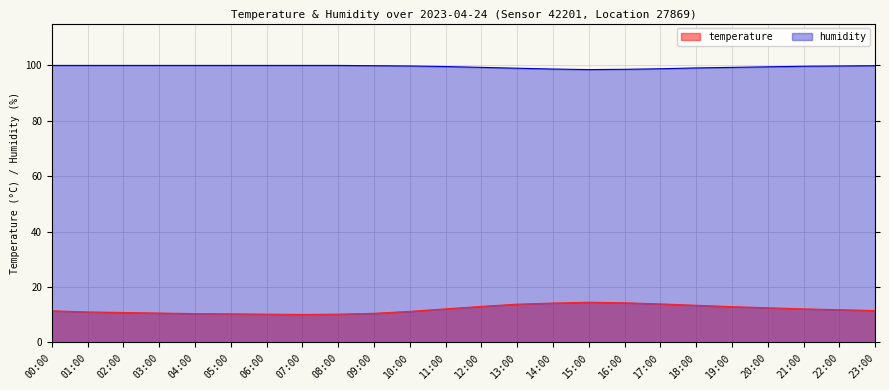

How many lines are shown in the chart?

2